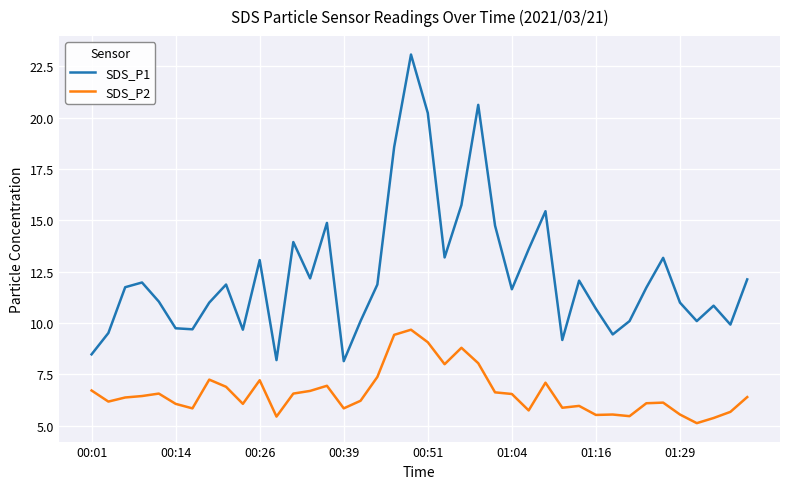

Does the chart have visible grid lines?

Yes